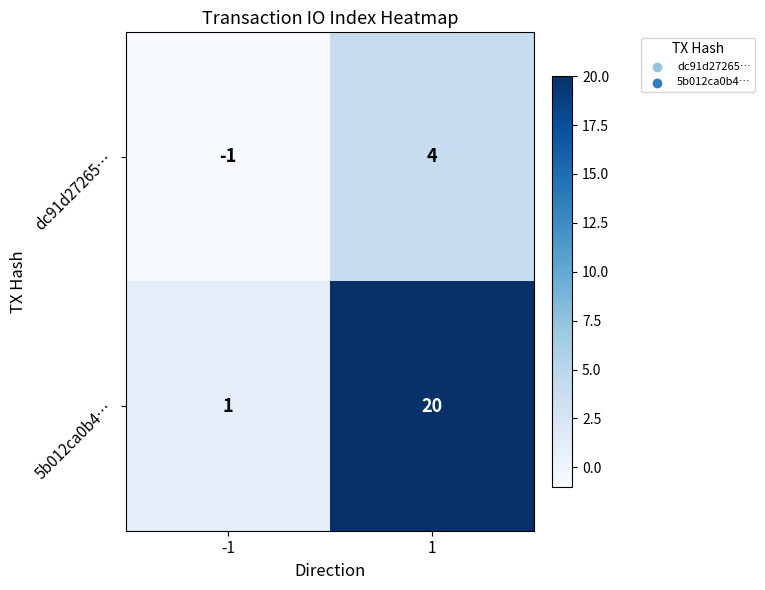

Which series has the widest spread of values?

5b012ca0b4…